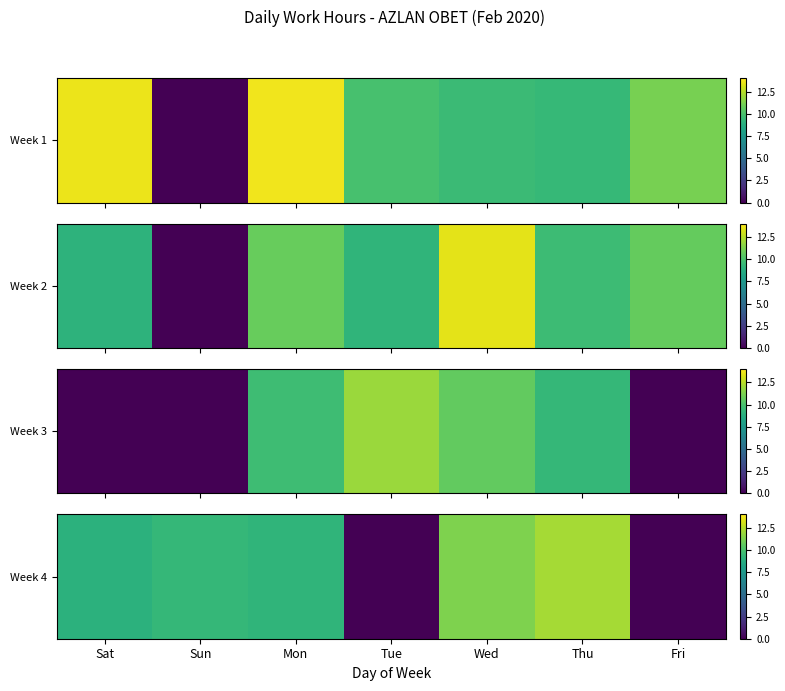

List the labels in order of value, largest first.

Thu, Wed, Sun, Mon, Sat, Tue, Fri